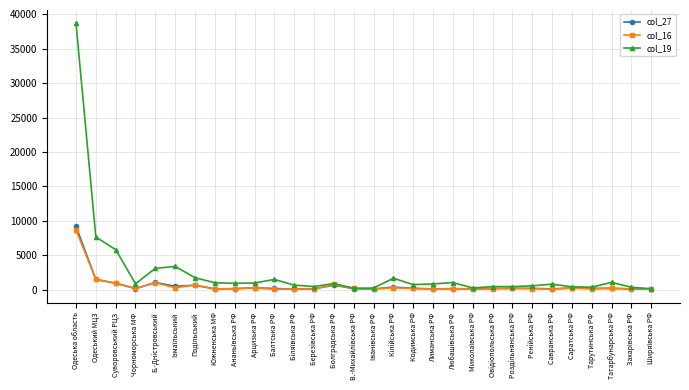

What is the minimum value for col_16?

54